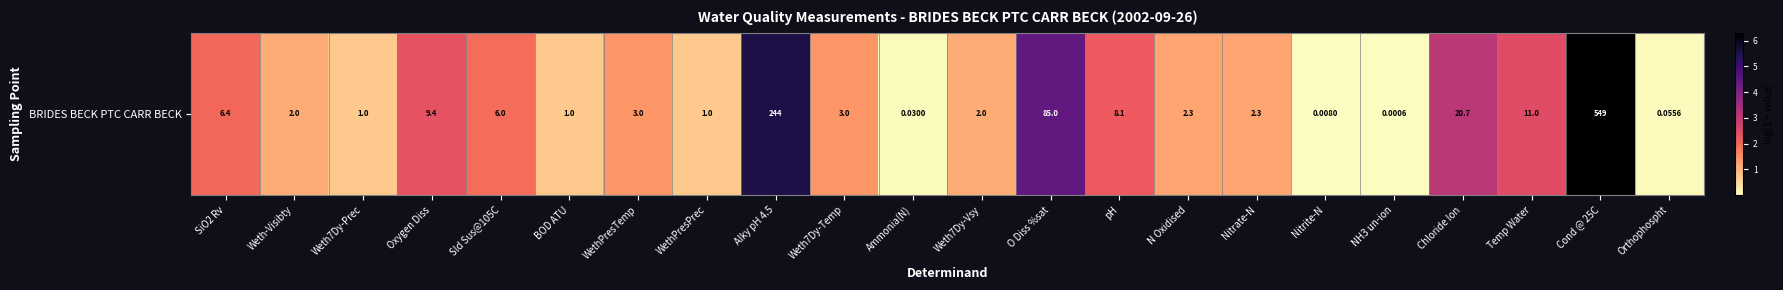

Where does the data first go above 1?

SiO2 Rv